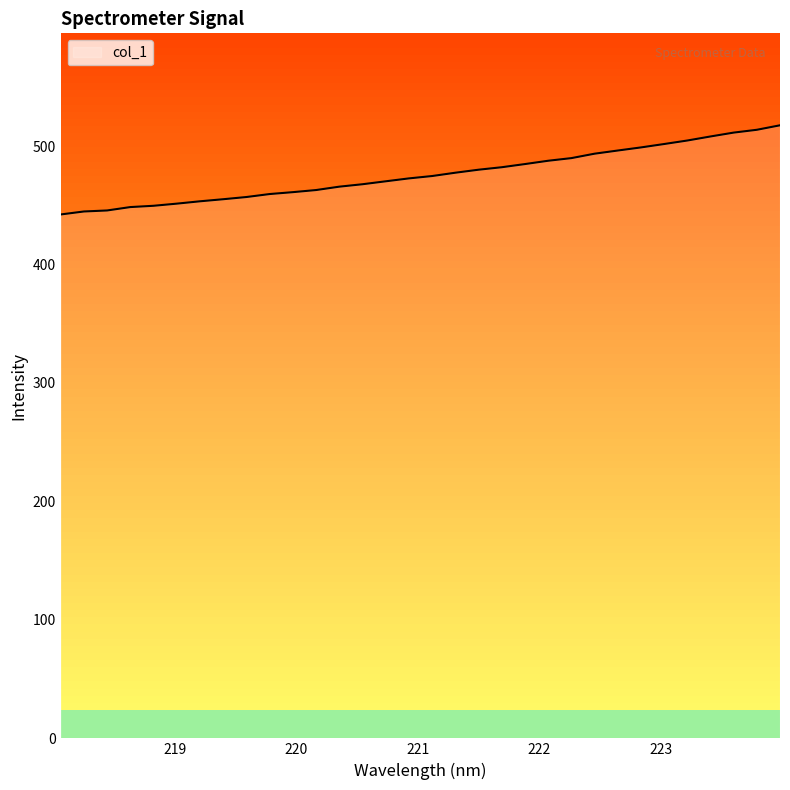

Does the chart have visible grid lines?

No